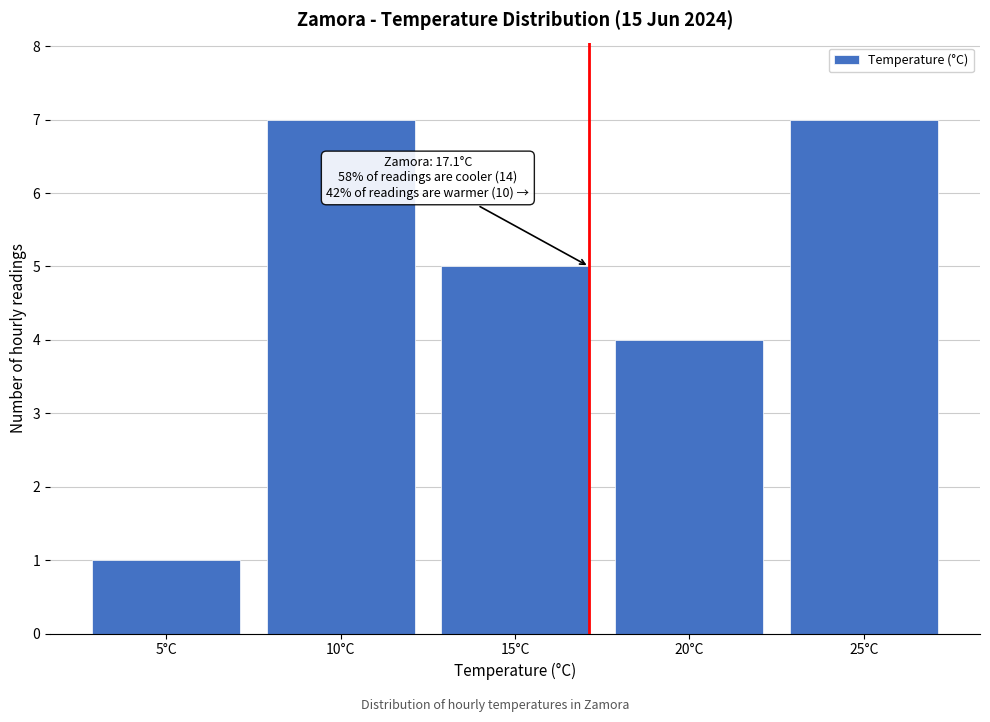

Reading left to right, transcribe all the data shown in this chart.

5°C=1	10°C=7	15°C=5	20°C=4	25°C=7